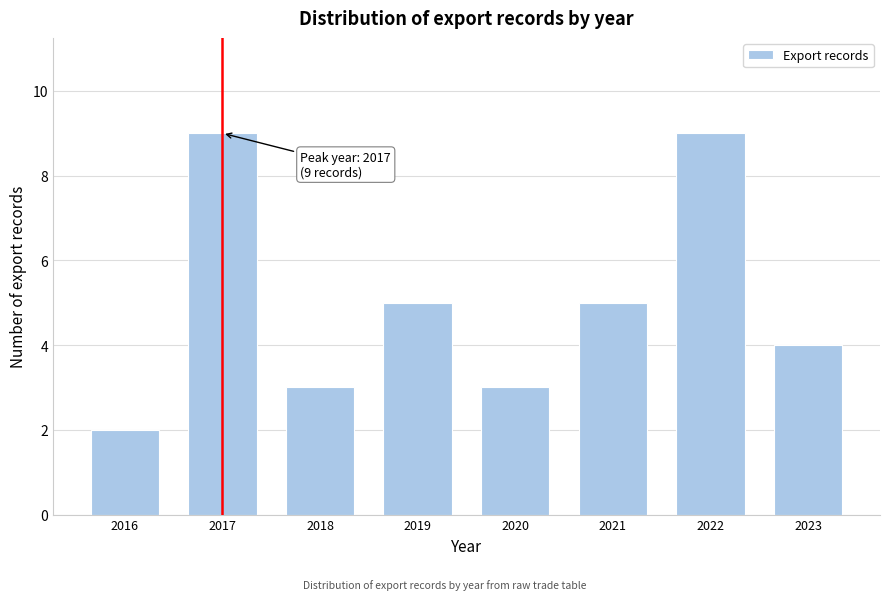

Reading left to right, transcribe all the data shown in this chart.

2	9	3	5	3	5	9	4